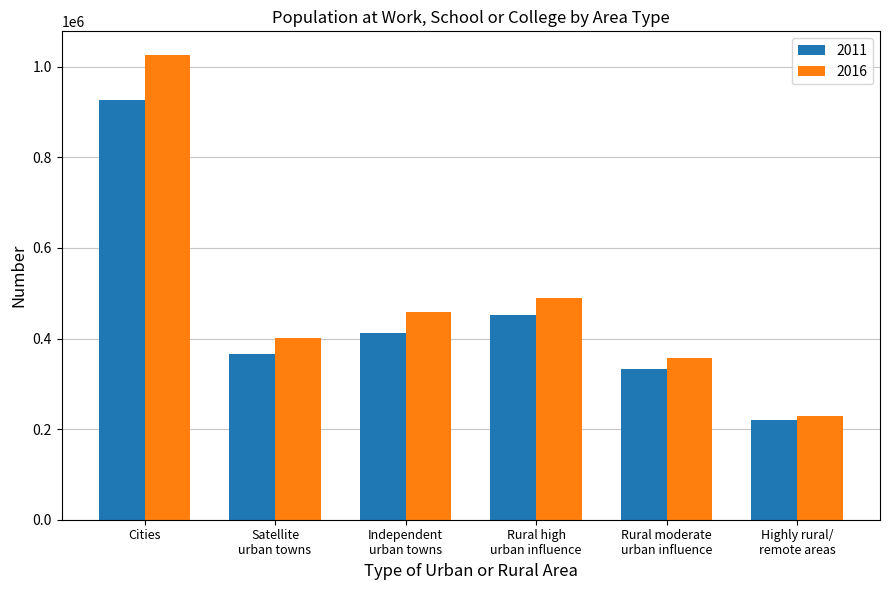

The 2016 series shows 678634 at Cities. True or false?

False